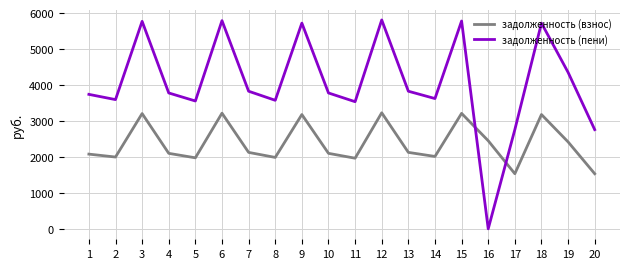

The value of задолженность (пени) at 6 is 5793.1. True or false?

True